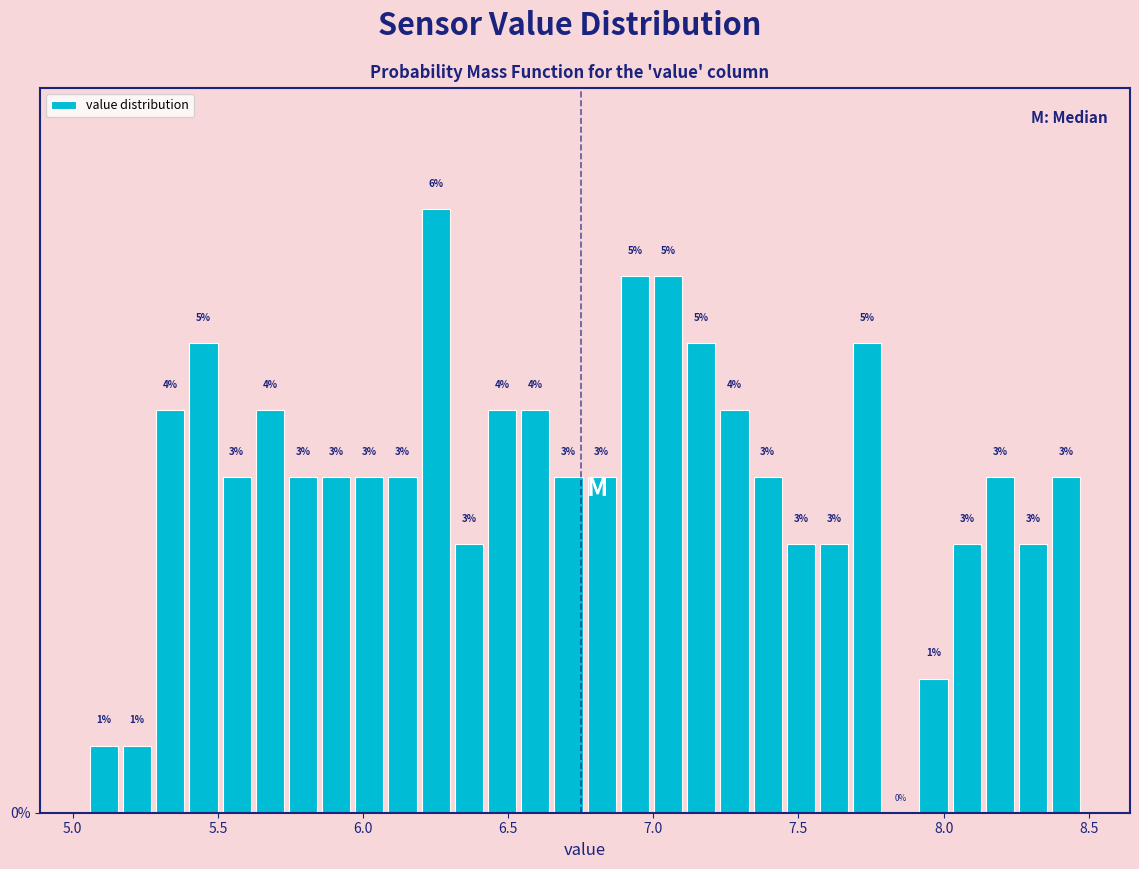

Read against the x-axis, roughly where is the centre of the tallest bar?

6.25